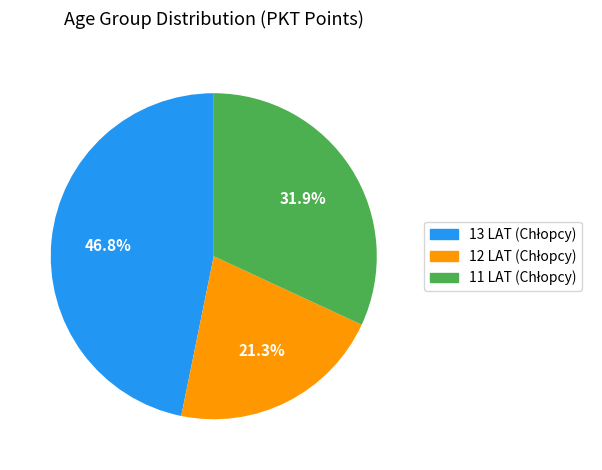

What percentage is the 12 LAT slice, to the nearest percent?

21%